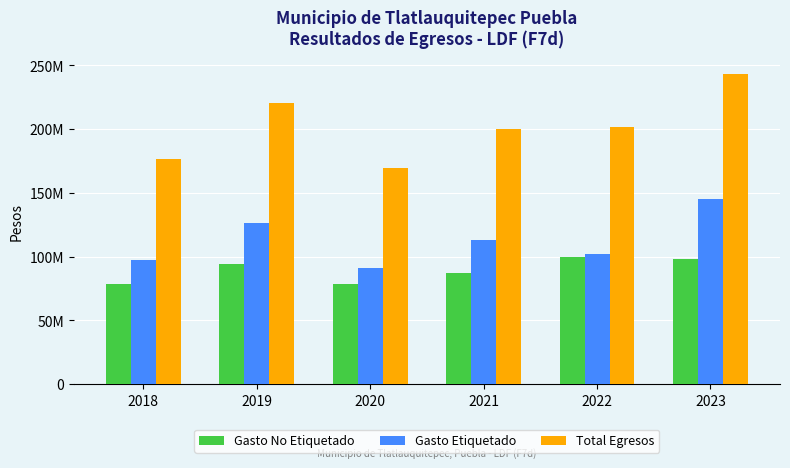

Reading left to right, transcribe all the data shown in this chart.

Gasto No Etiquetado: 2018=78752877.7	2019=94054358.0	2020=78197243.4	2021=86975771.2	2022=99944923.5	2023=98009642.6
Gasto Etiquetado: 2018=97586264.8	2019=126674406.5	2020=91020529.5	2021=112758573.6	2022=102068558.5	2023=145158940.2
Total Egresos: 2018=176339142.5	2019=220728764.6	2020=169217772.9	2021=199734344.8	2022=202013482.0	2023=243168582.8